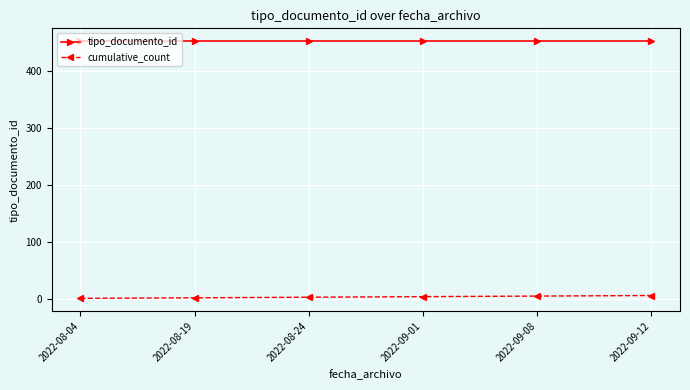

List the series in order of their peak value, highest first.

tipo_documento_id, cumulative_count